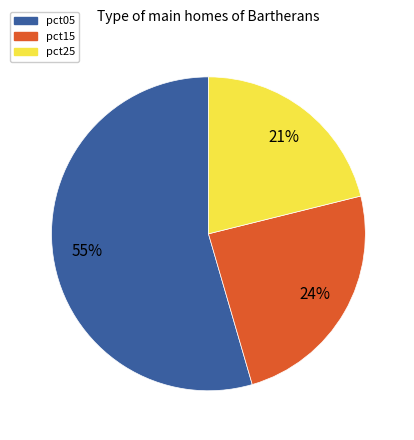

Is there a majority slice in this chart?

Yes